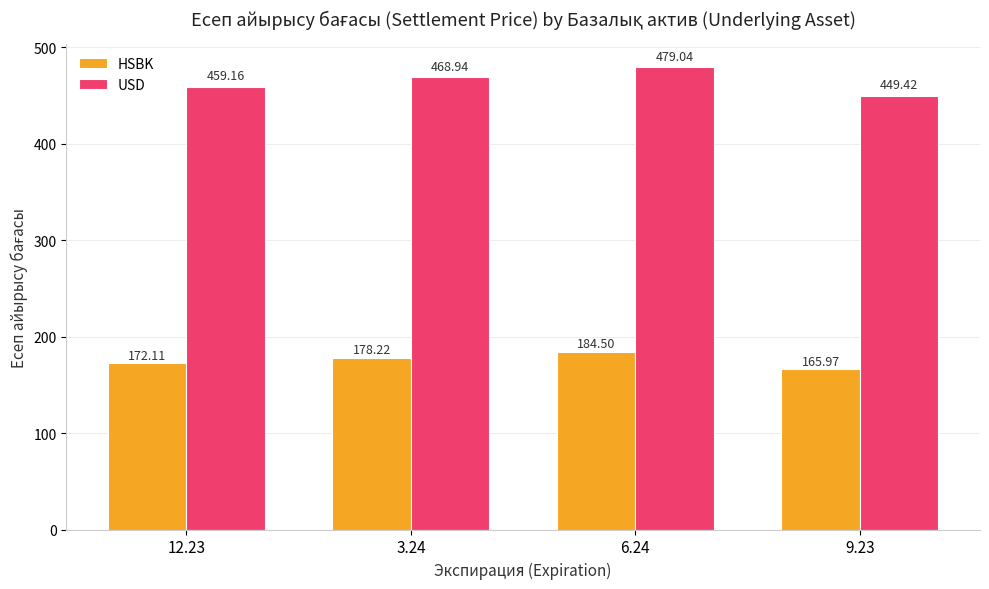

What value does the HSBK series have at 9.23?

166.0